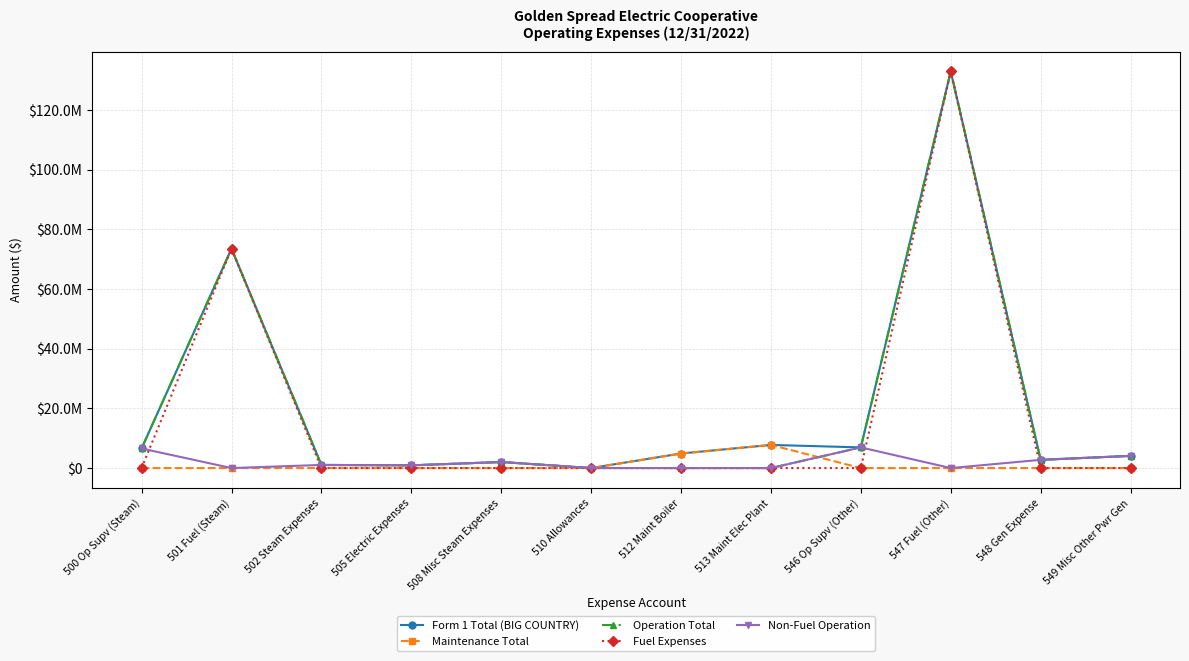

What is the greatest value displayed?

132864183